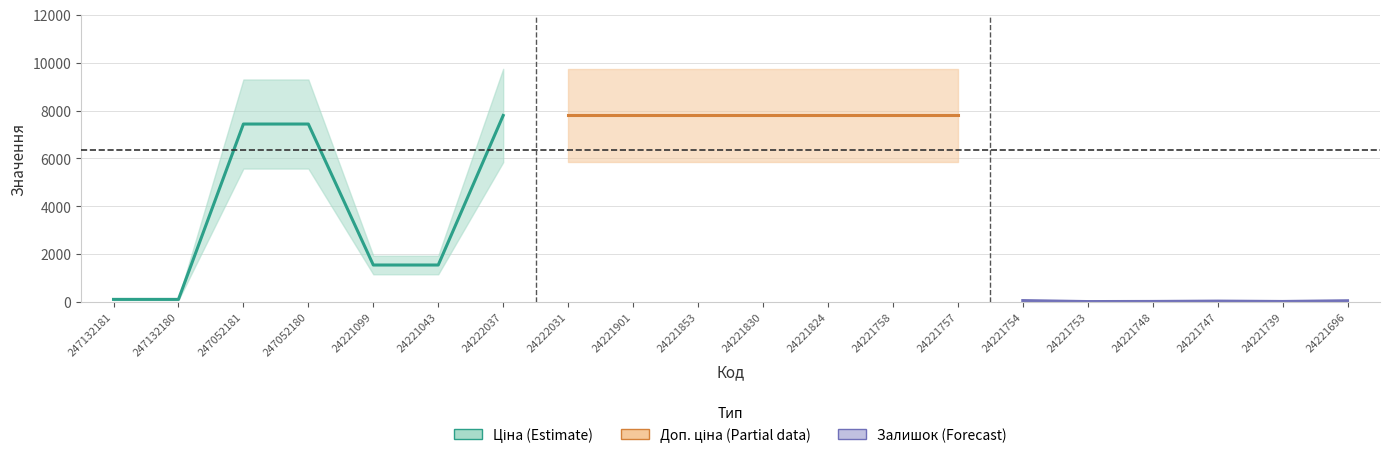

How many lines are shown in the chart?

3